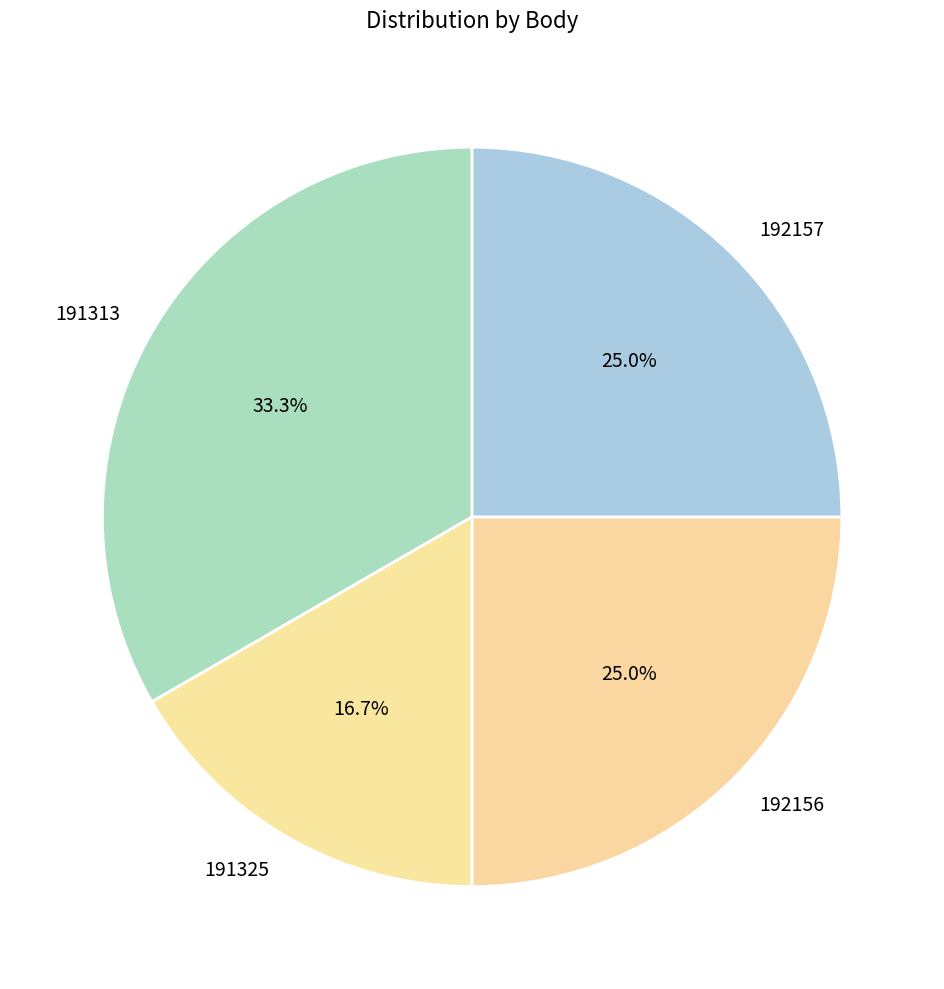

The 192157 slice represents 25% of the pie. True or false?

True